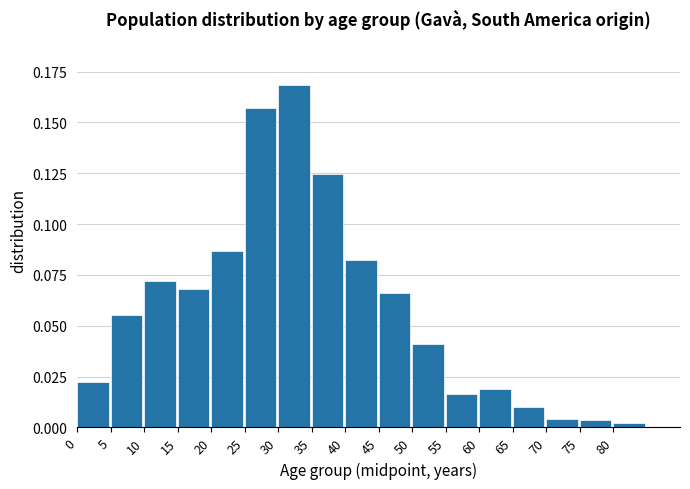

Which range on the x-axis has the tallest bar?

30 to 35